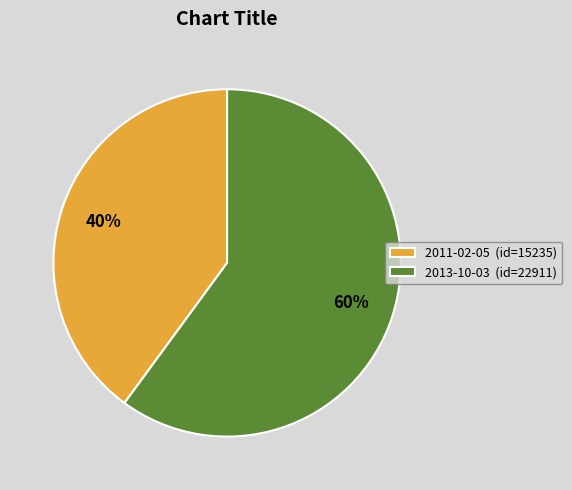

Is the sum of 2013-10-03 (id=22911) and 2011-02-05 (id=15235) greater than half?

Yes